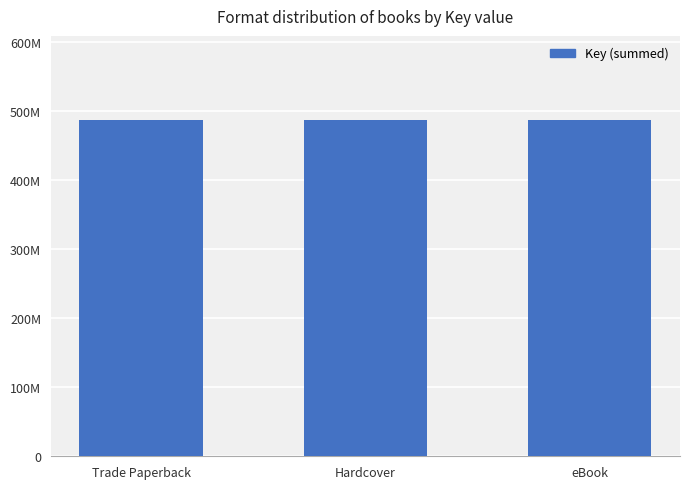

What is the sum of all values?

1461850932